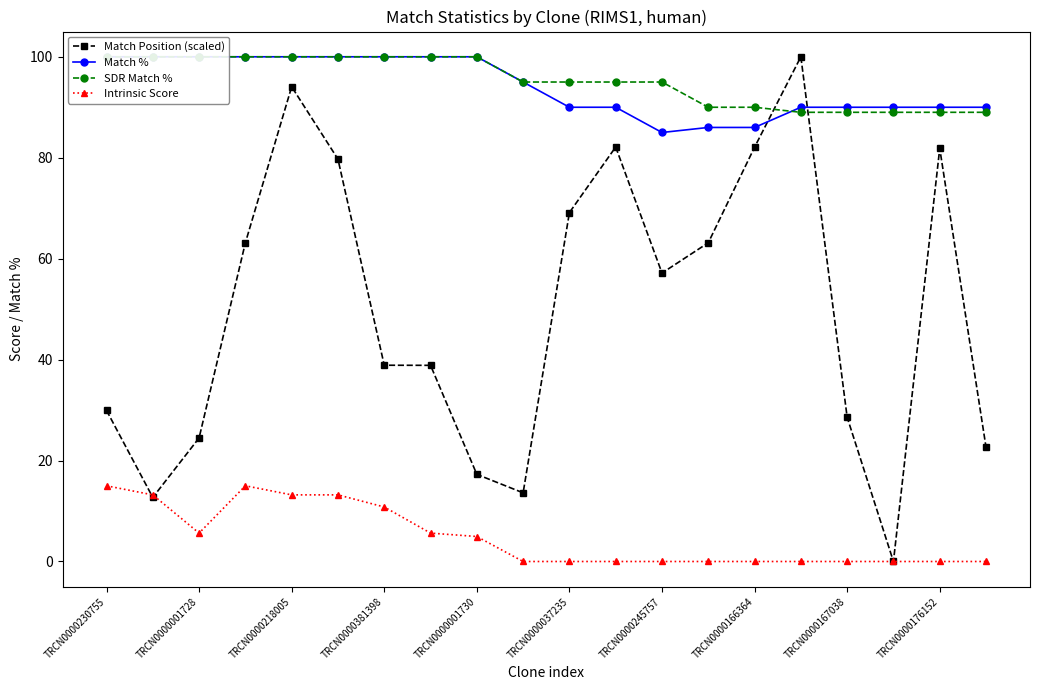

Which series has the largest total across all categories?

SDR Match %